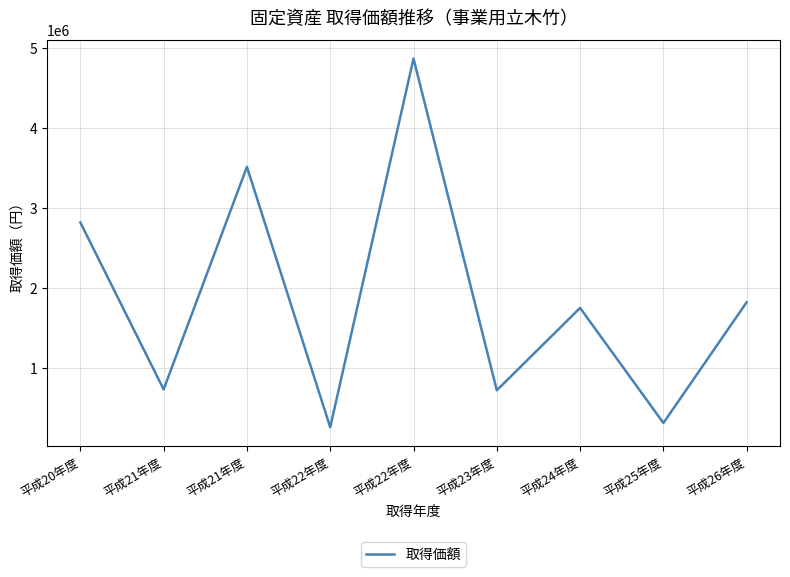

Is this an area chart (filled region under the line)?

No